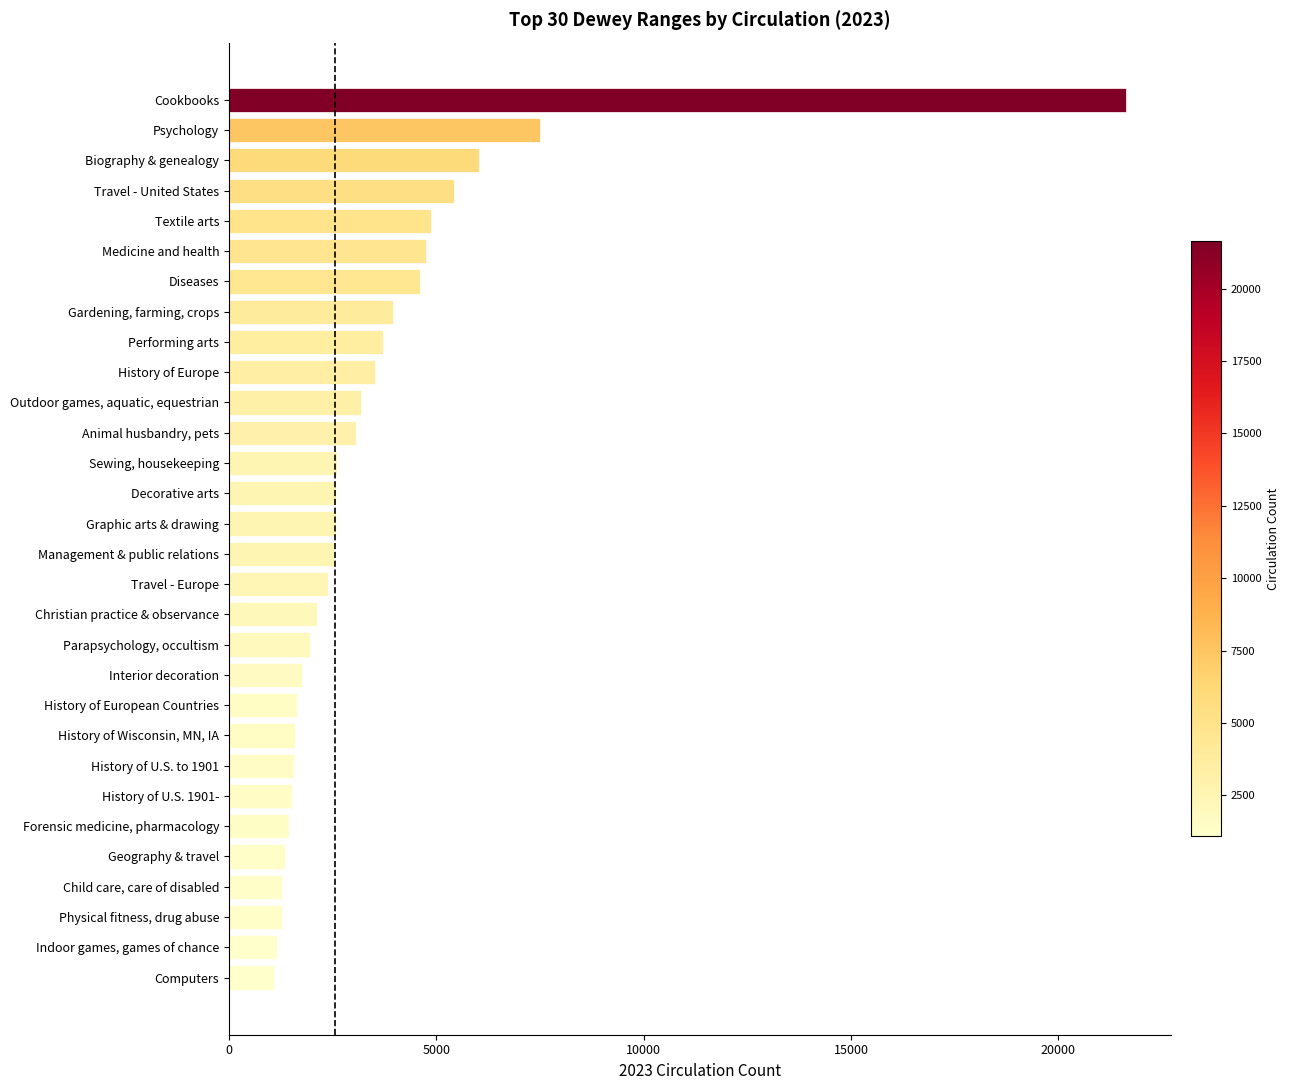

What is the difference between the maximum and minimum values?

20550